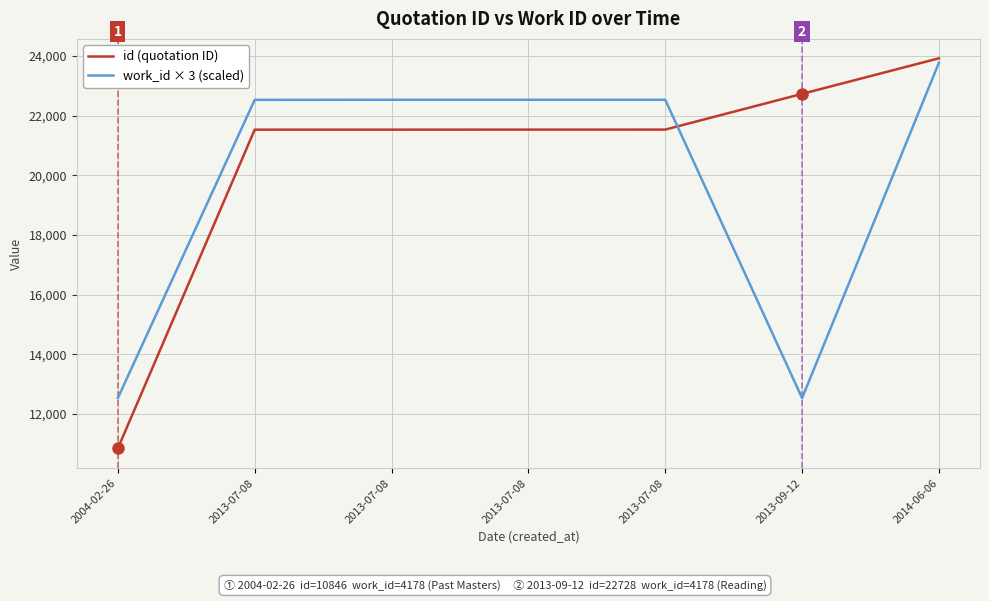

What are all the series names shown in the legend?

id (quotation ID), work_id × 3 (scaled)